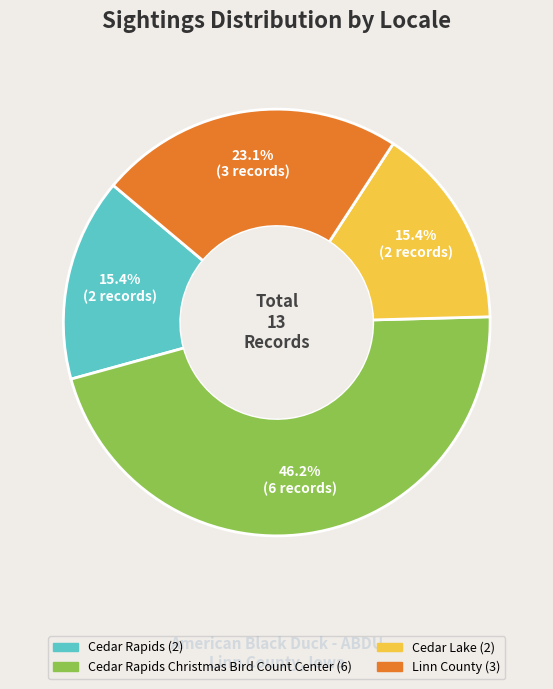

Count the number of slices in the pie.

4